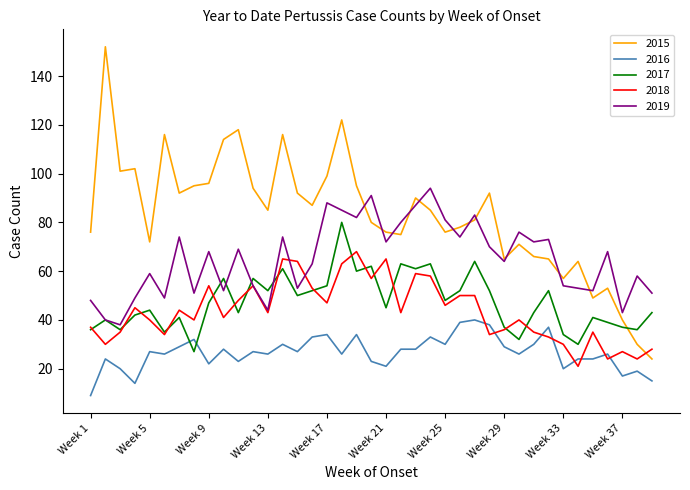

How many lines are shown in the chart?

5